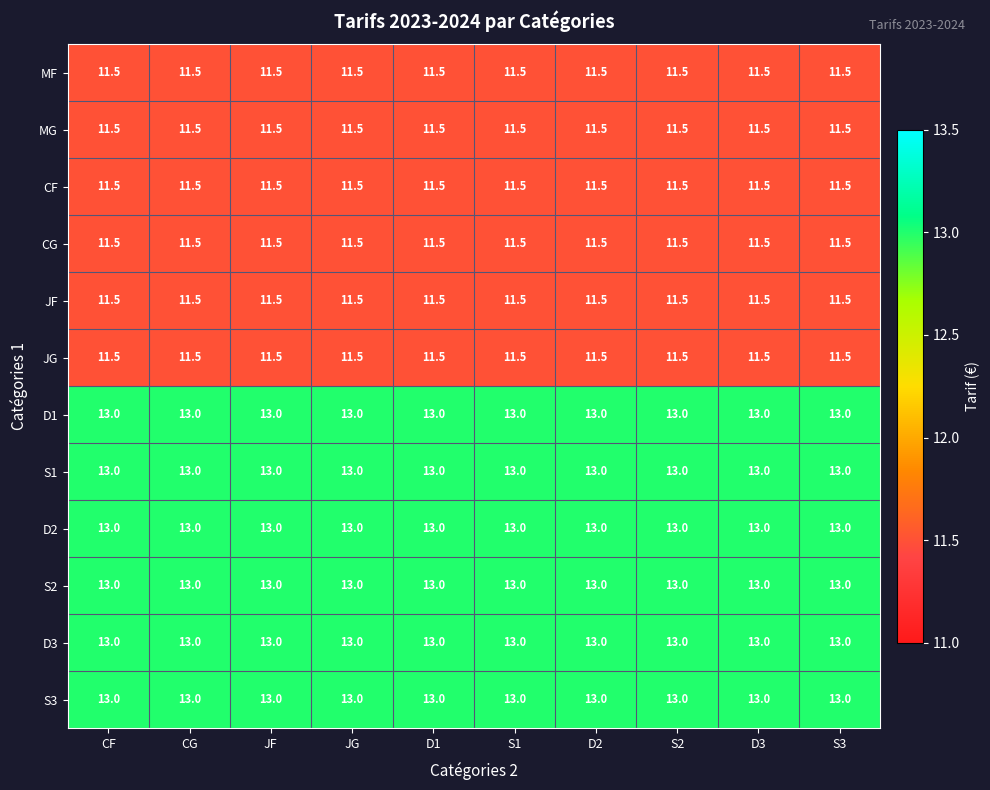

The value of MG at CG is 3.9. True or false?

False